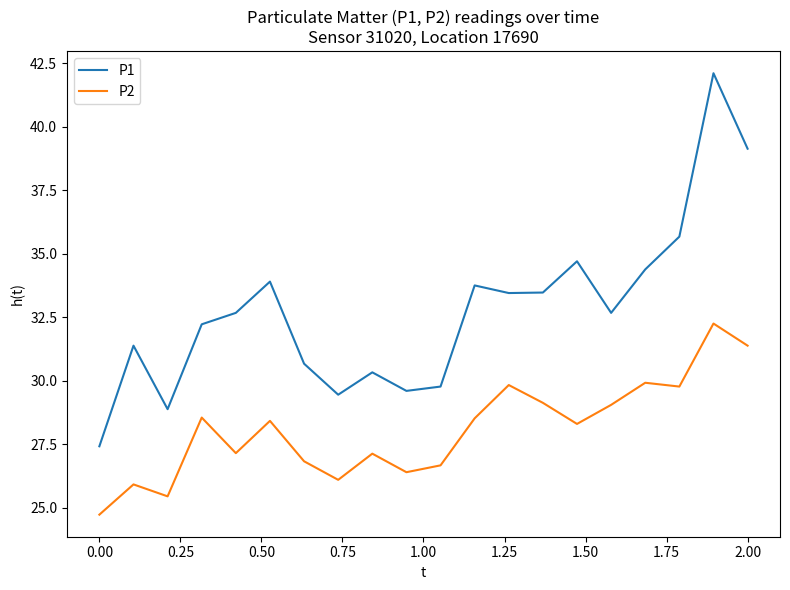

What are all the series names shown in the legend?

P1, P2